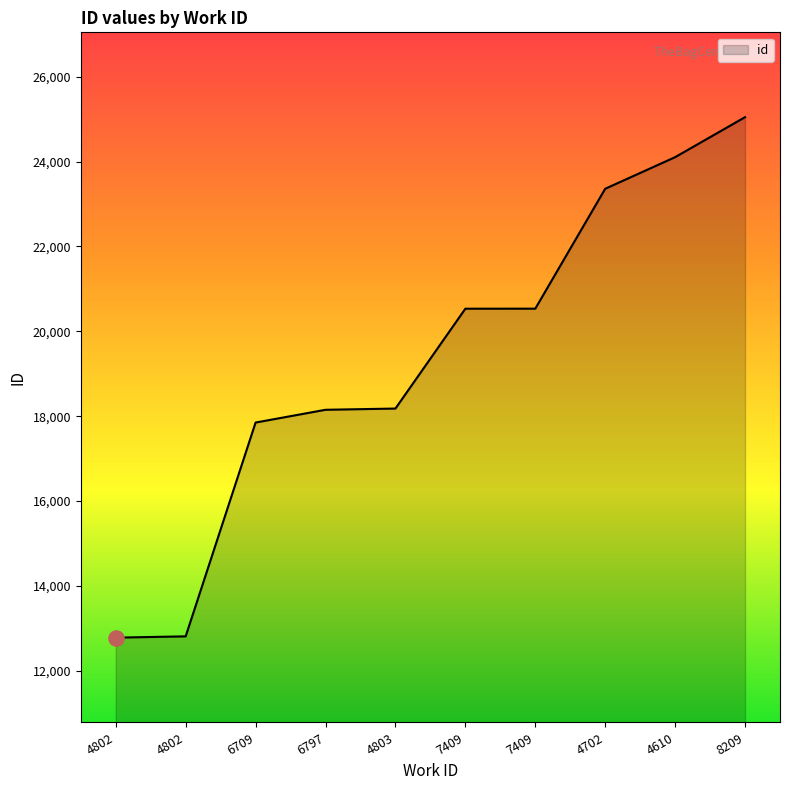

What is the change in value from 4803 to 7409?

+2354